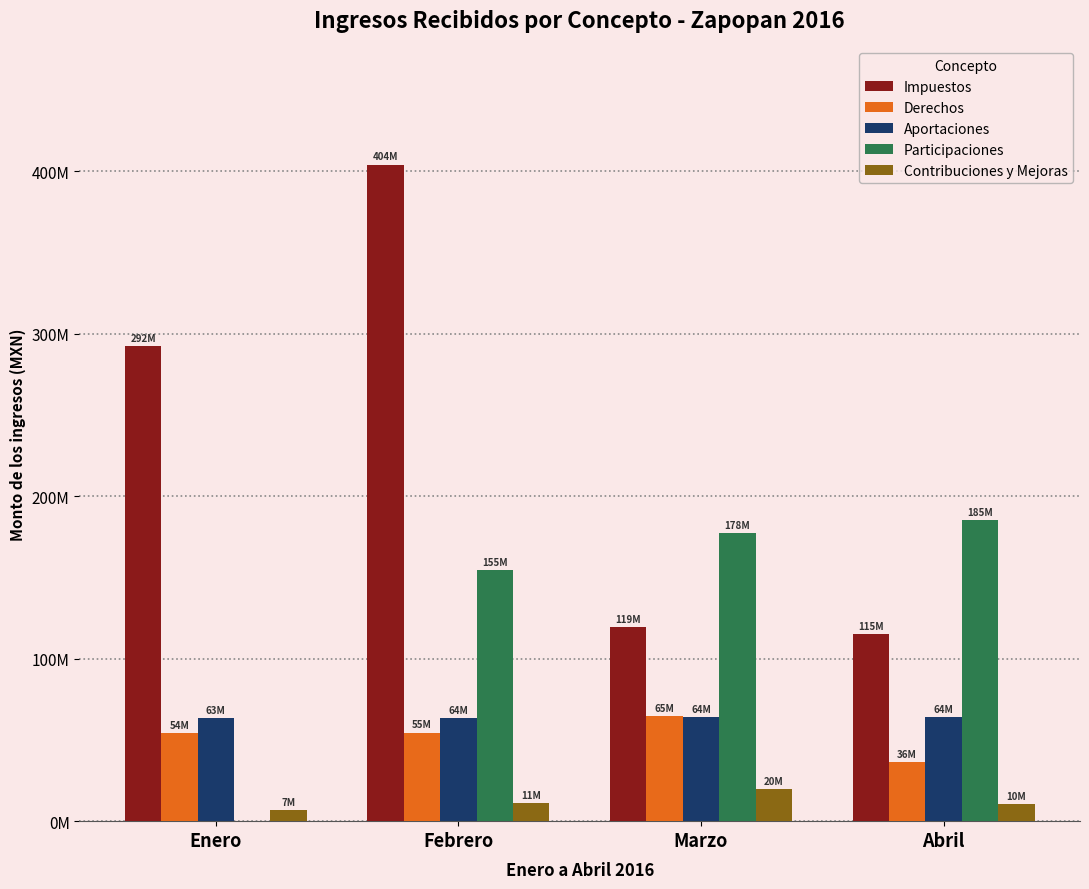

What position from the right is Abril?

1